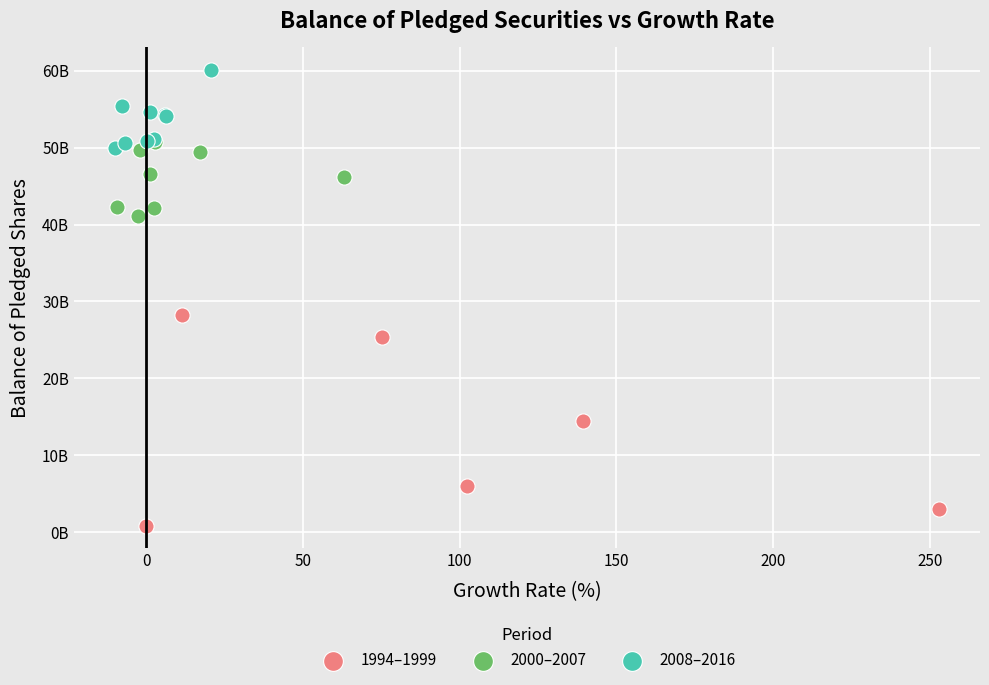

Which series contains the highest Y value?

2008–2016